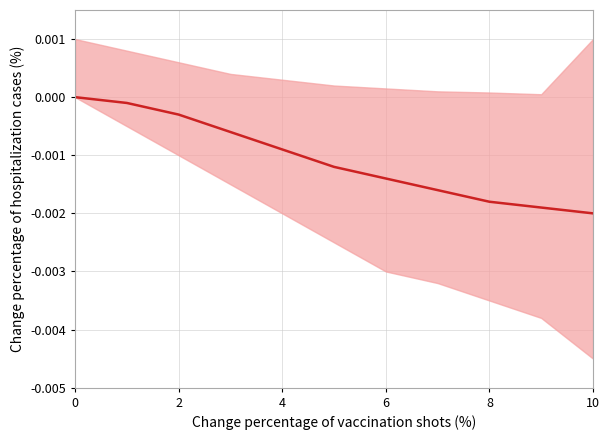

What is the label of the 5th point from the right?

6